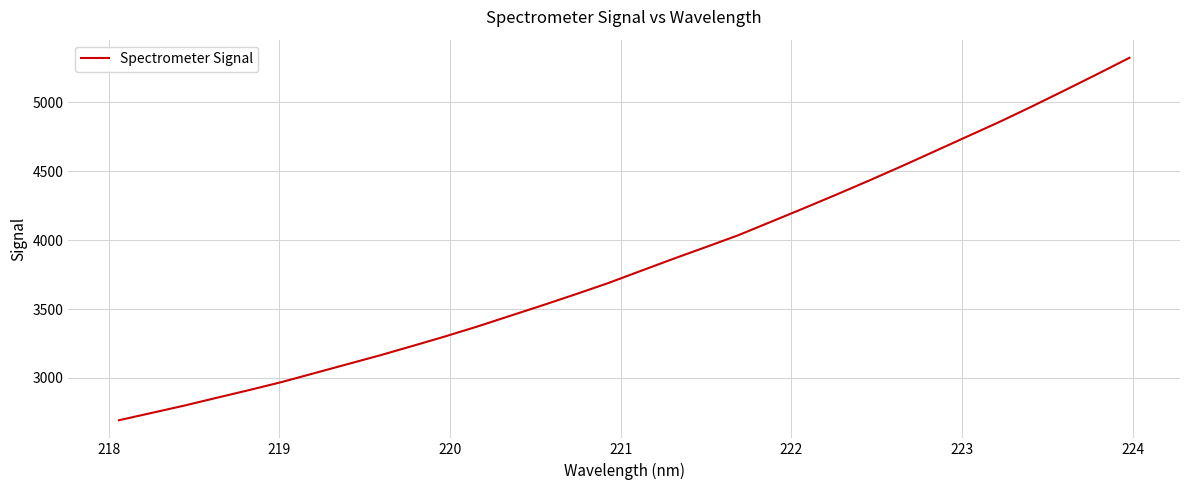

What is the difference between the second highest and minimum values?

2512.0